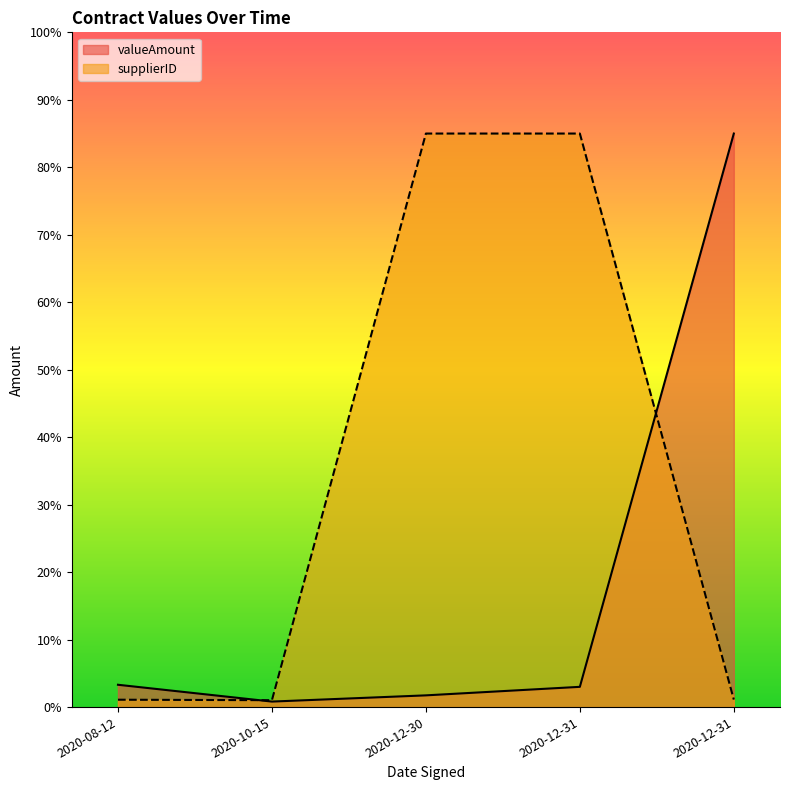

What is the smallest value displayed?

0.8